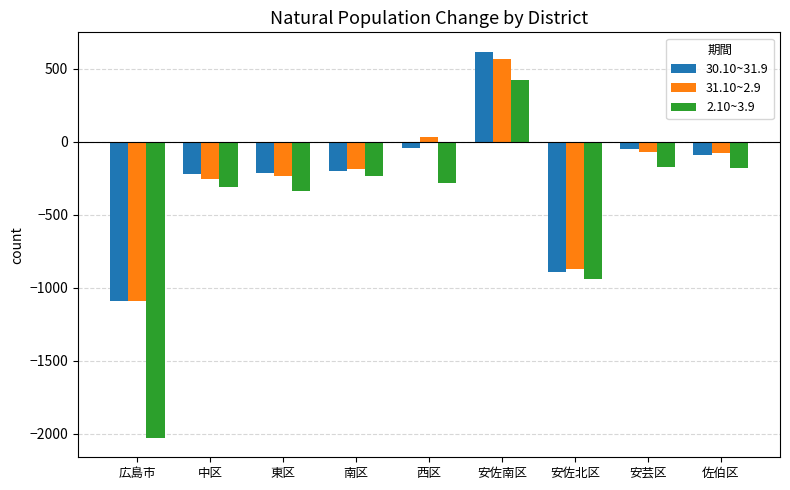

Which series has the largest range (max minus min)?

2.10~3.9